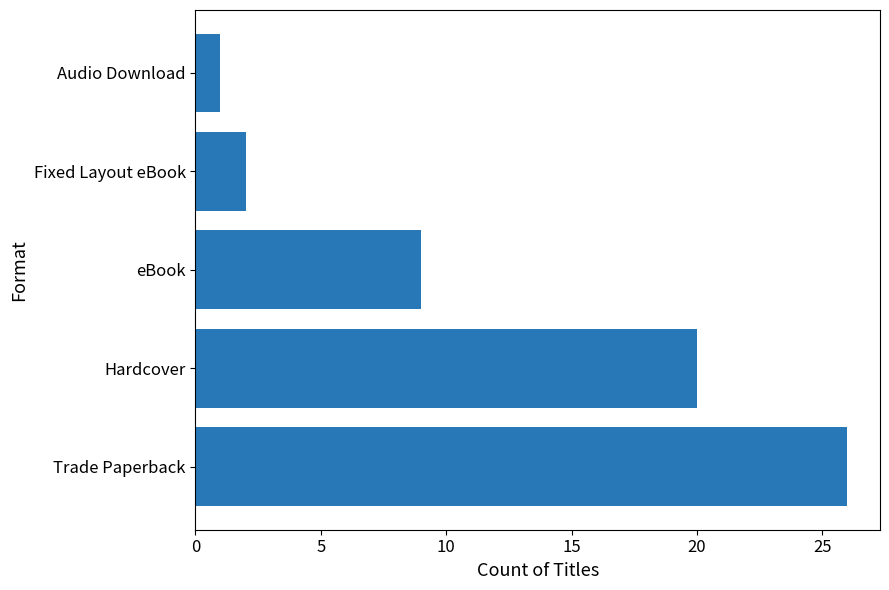

At which label is the value closest to 13?

eBook